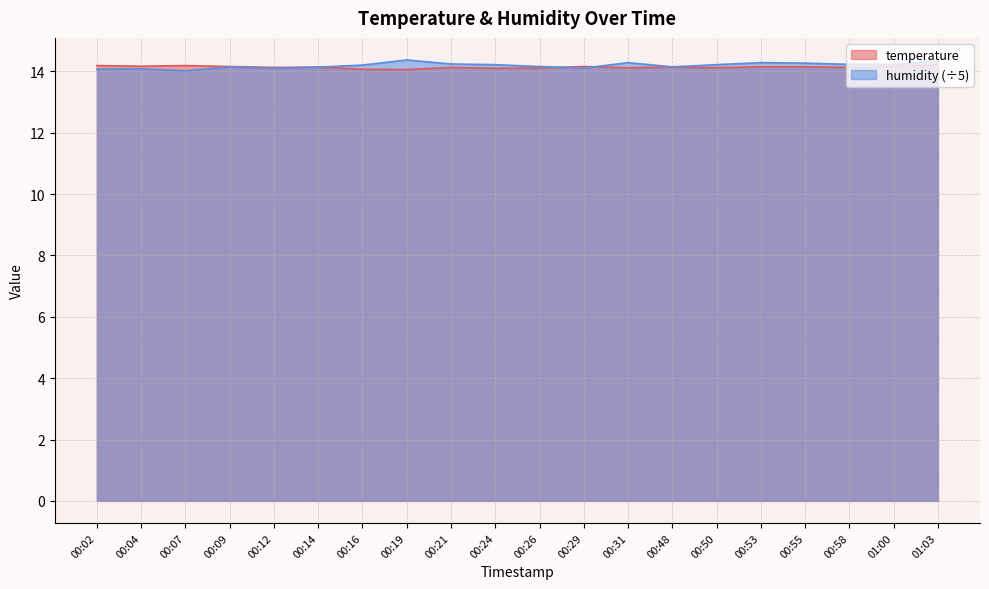

What is the value of the humidity point at the 12th from the left?

14.1